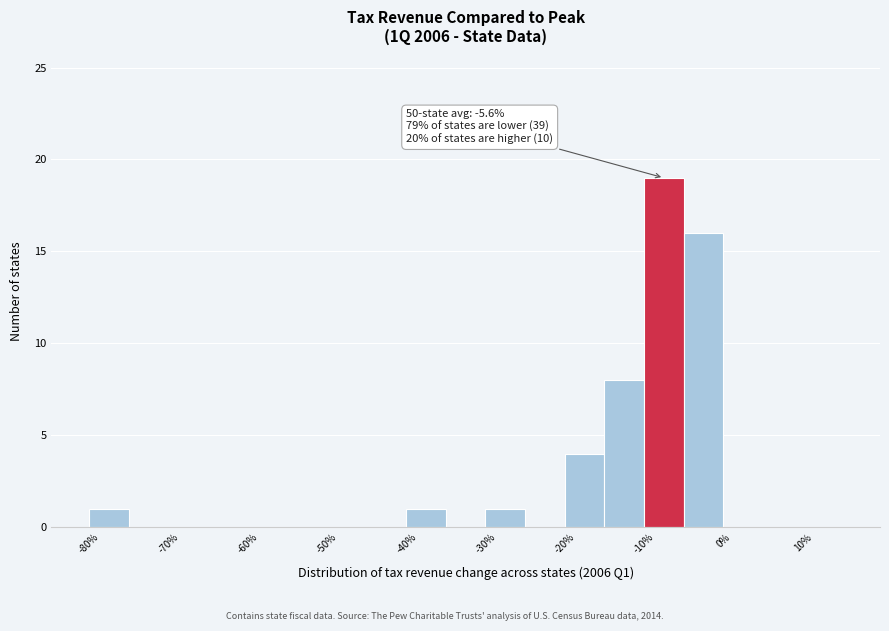

Which range on the x-axis has the tallest bar?

-10 to -5